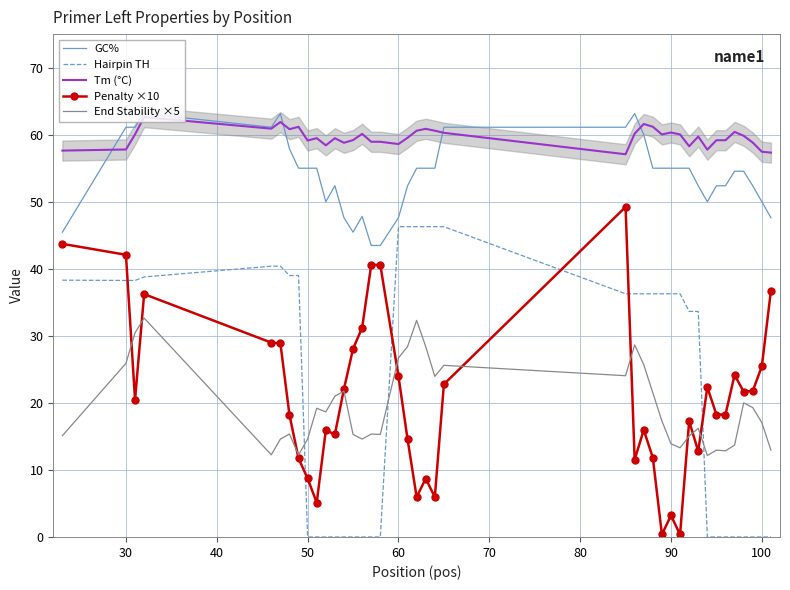

What is the minimum value for GC%?

43.5